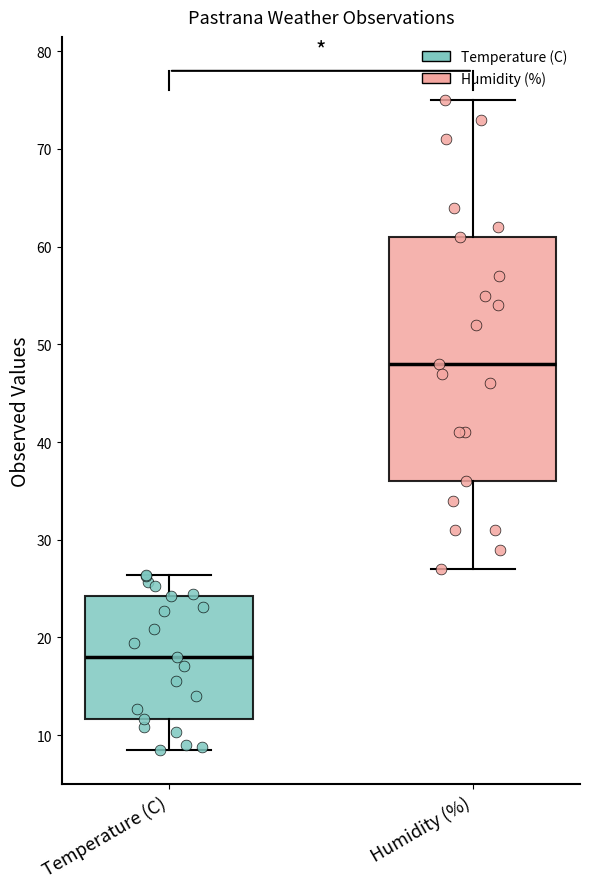

Where does the lower whisker of the box for Humidity (%) end on the y-axis? The values are not printed on the chart, so give them approximately, as read against the axis.

27